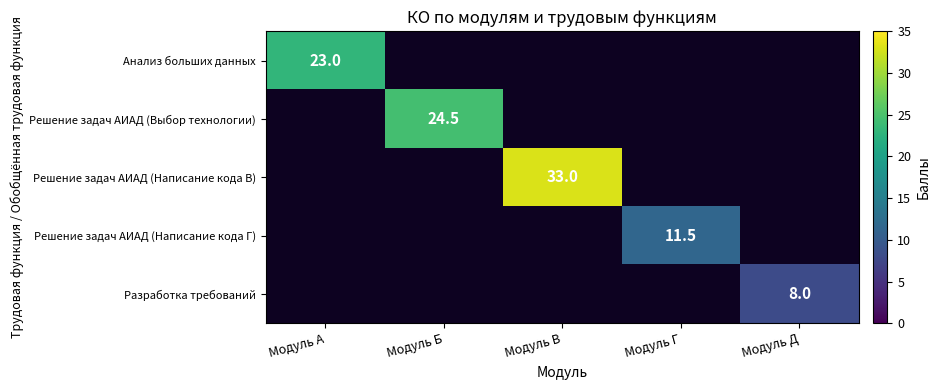

Is it true that Решение задач АИАД (Написание кода Г) equals 19.4 at Модуль Г?

False